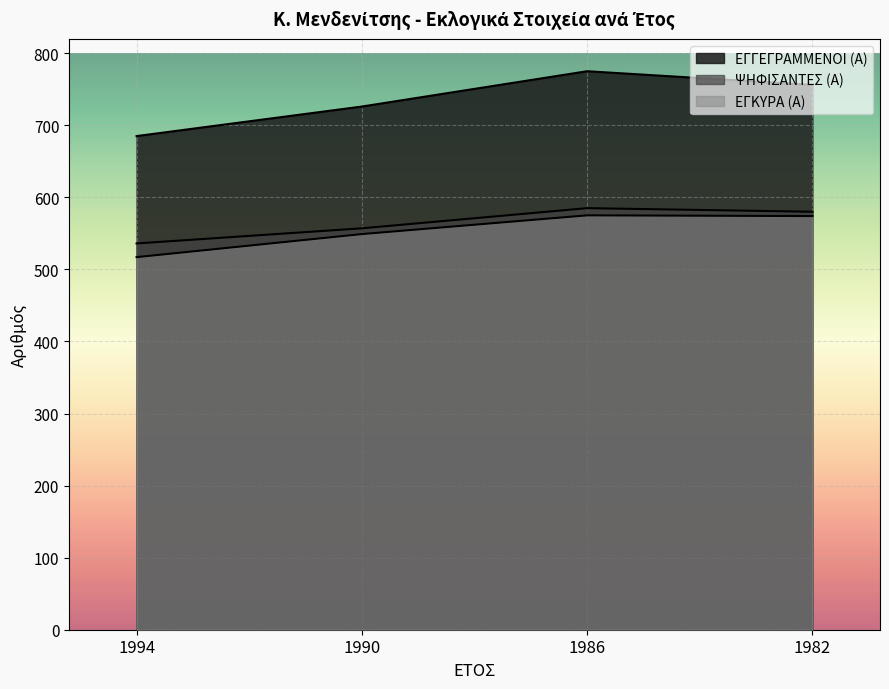

Is it true that ΨΗΦΙΣΑΝΤΕΣ (Α) equals 257 at 1982?

False